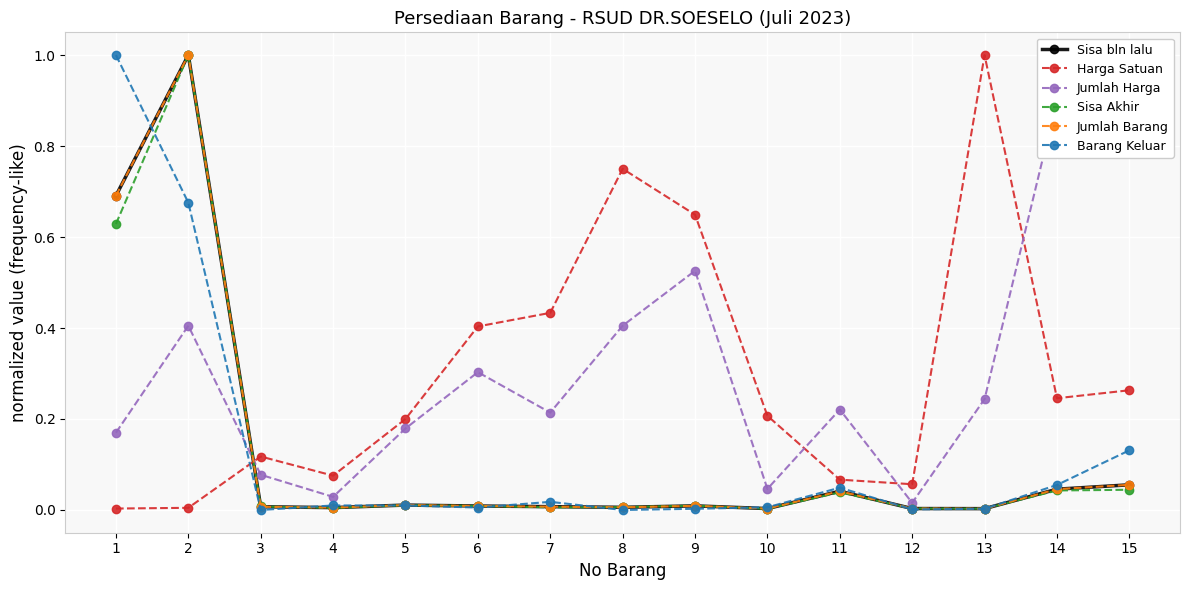

Which series has the largest total across all categories?

Jumlah Harga